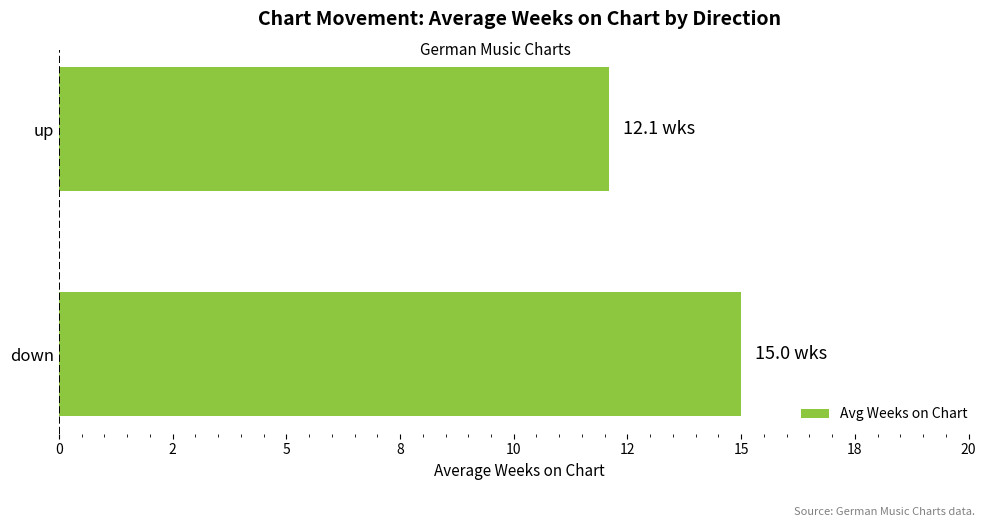

Does the chart contain any negative values?

No